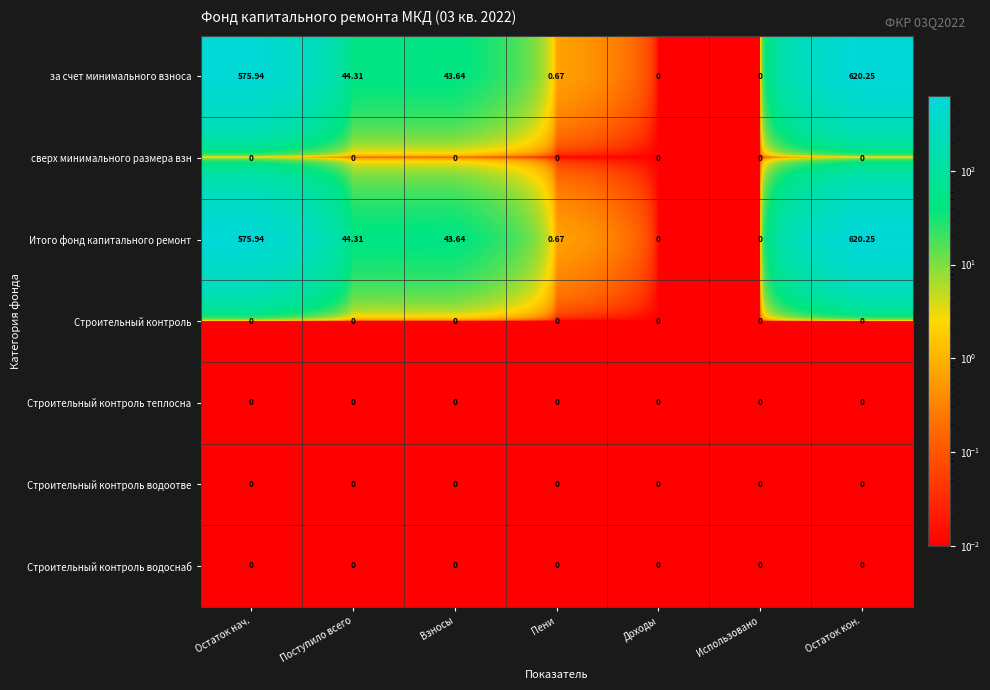

Which label corresponds to the largest value in the chart?

Остаток кон.